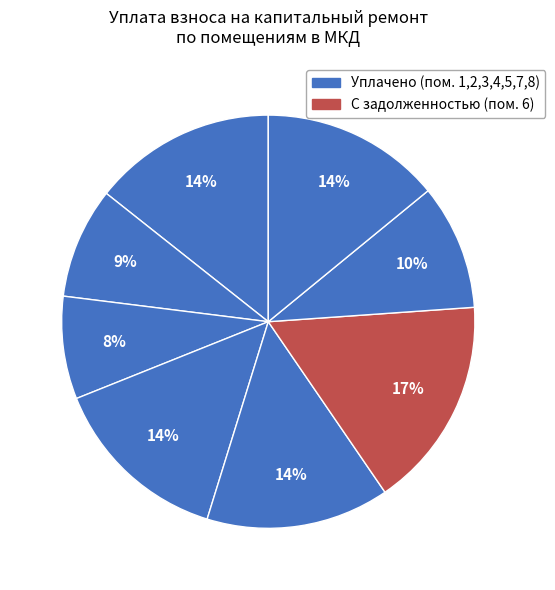

Which slice is the smallest?

3